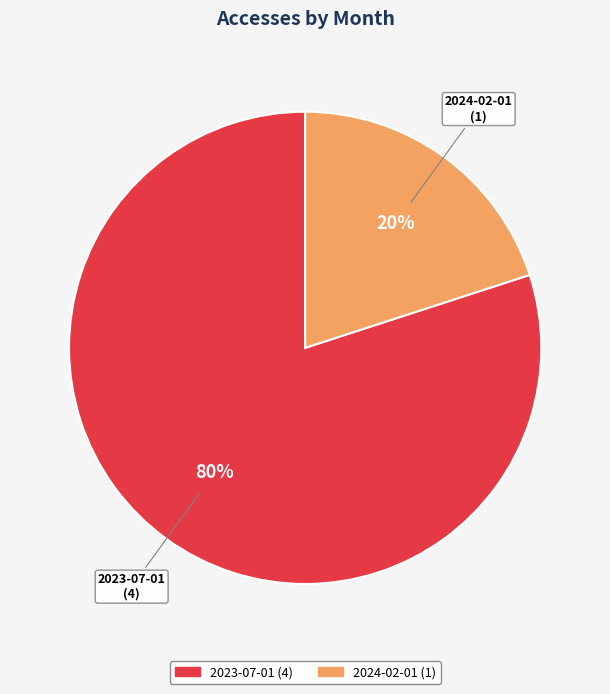

Count the number of slices in the pie.

2